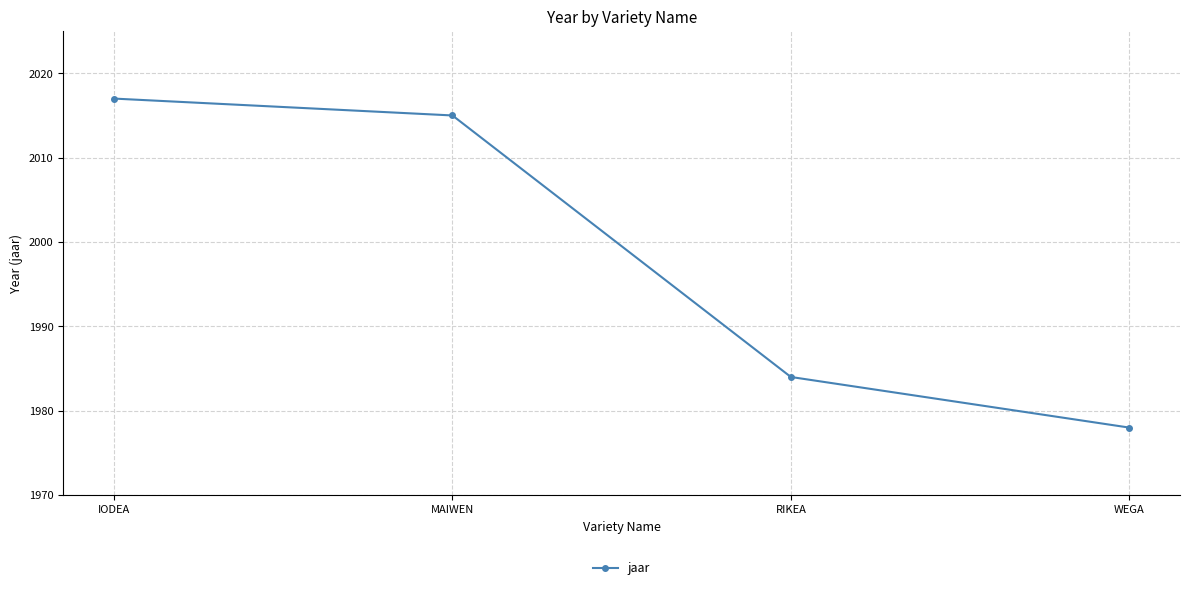

Read the value at WEGA, to the nearest 10.

1980